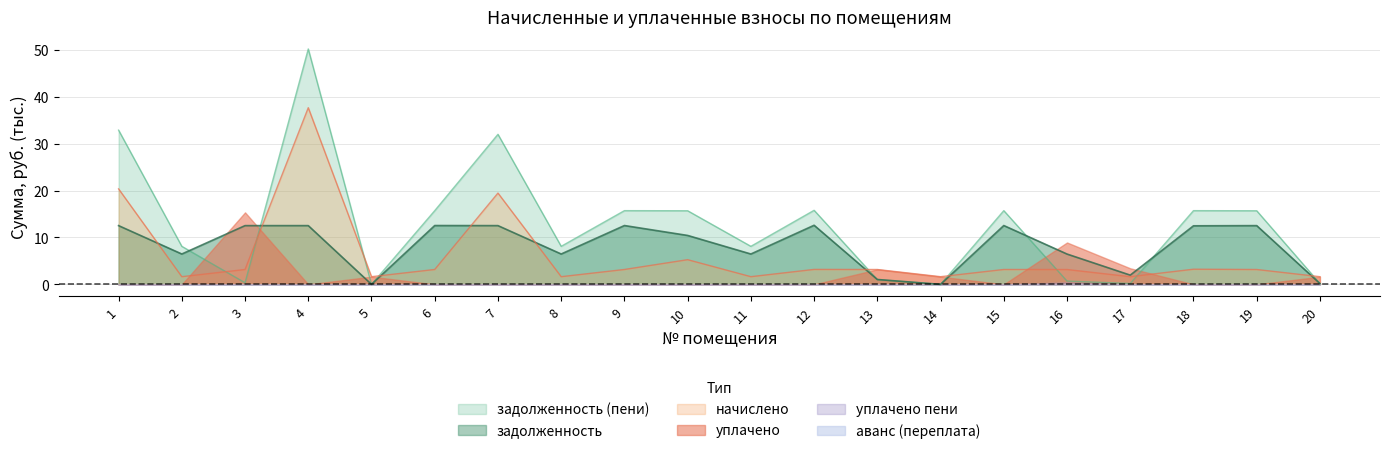

The value of задолженность at 20 is 0.2. True or false?

True